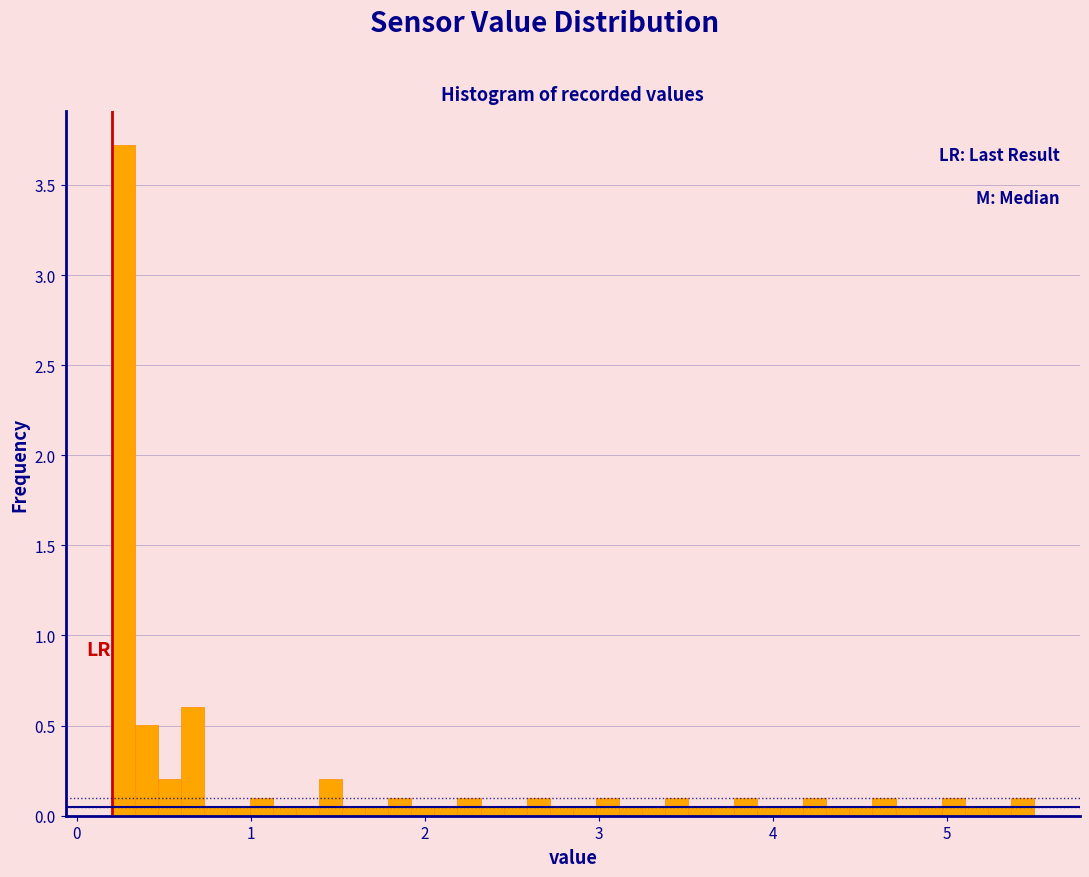

Read against the x-axis, roughly where is the centre of the tallest bar?

0.3